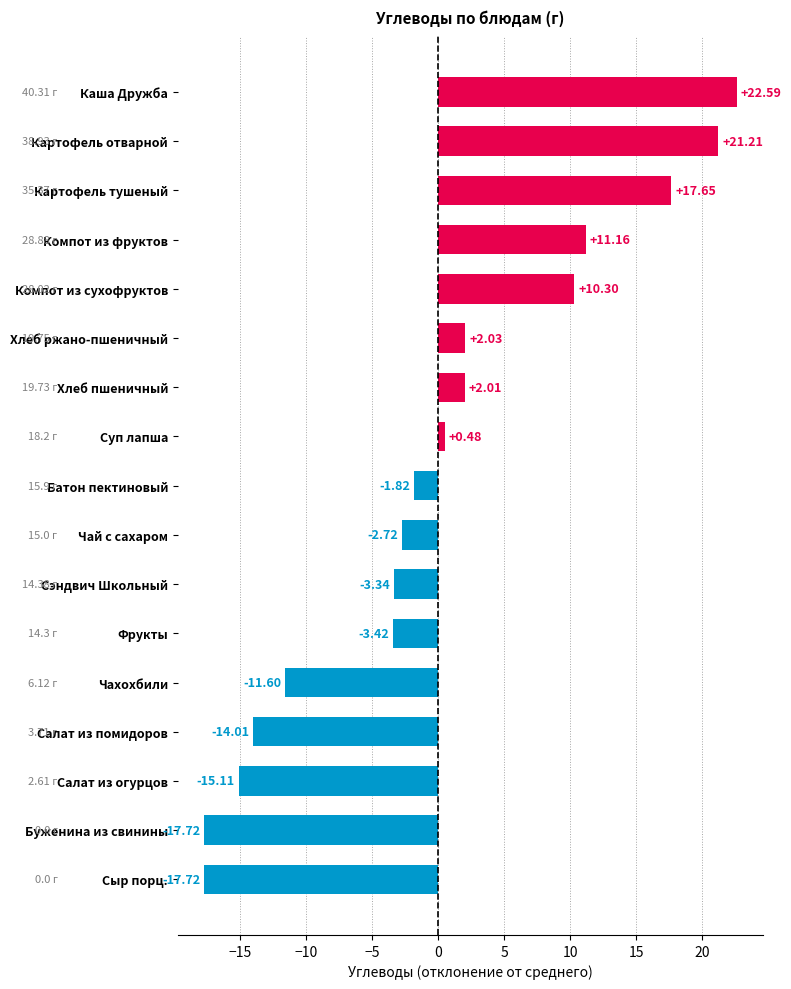

What is the change in value from Фрукты to Буженина из свинины?

-14.3